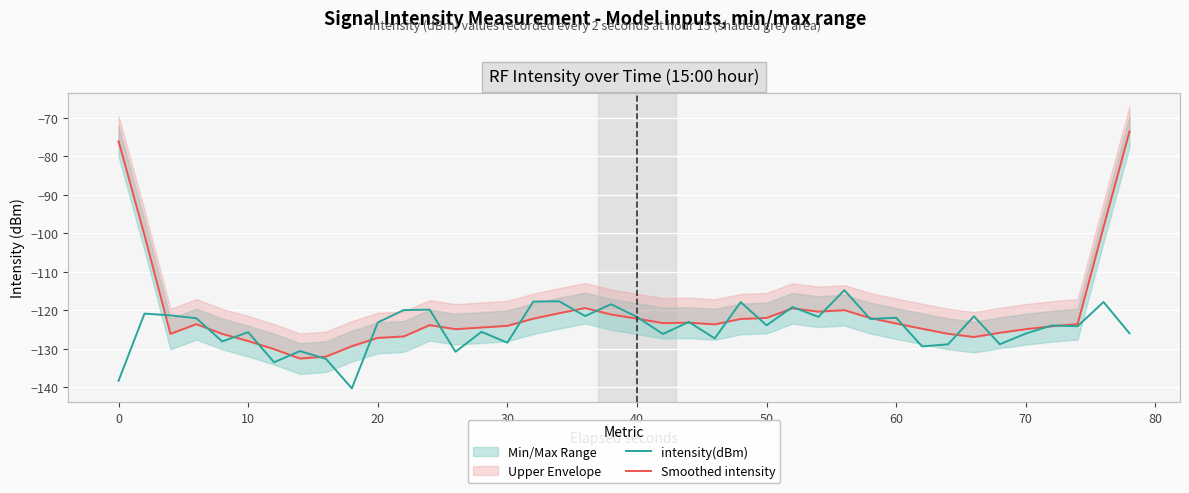

True or false: intensity(dBm) has a value of -126.0 at 70.

True